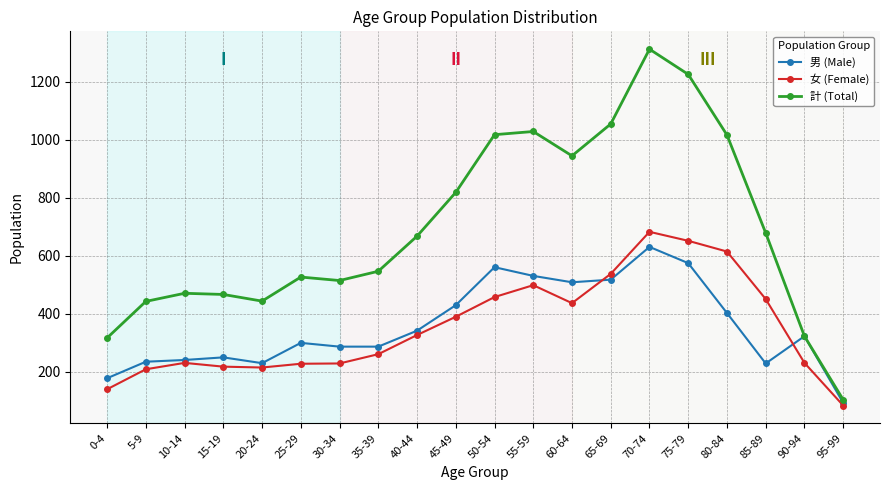

Is the value of 男 (Male) at 95-99 greater than the value of 計 (Total) at 50-54?

No